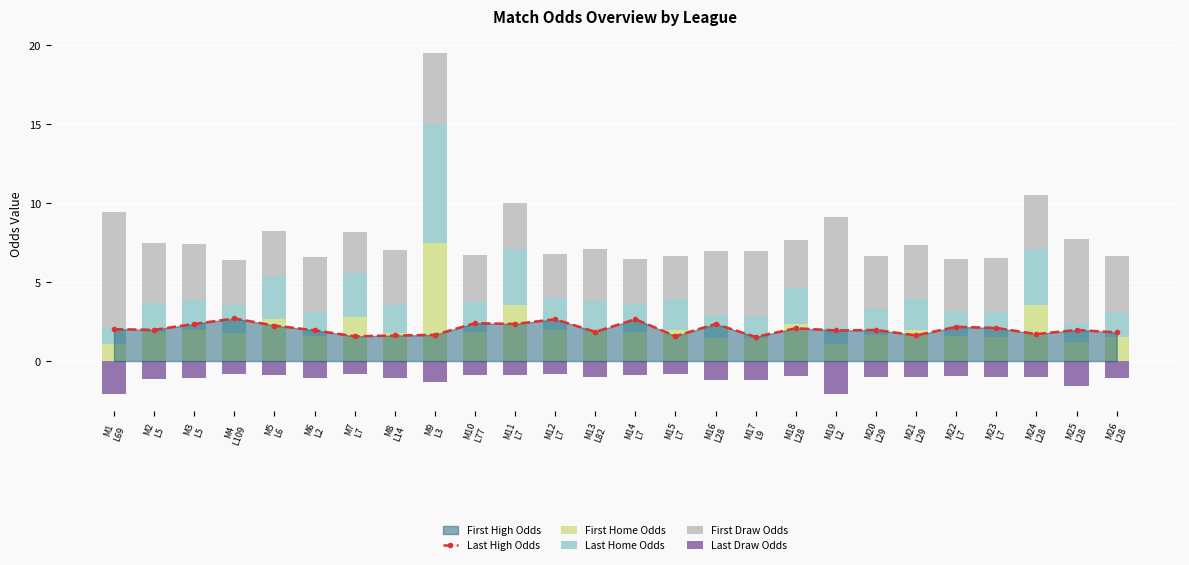

Read the Last High Odds value at M14
L7.

2.6